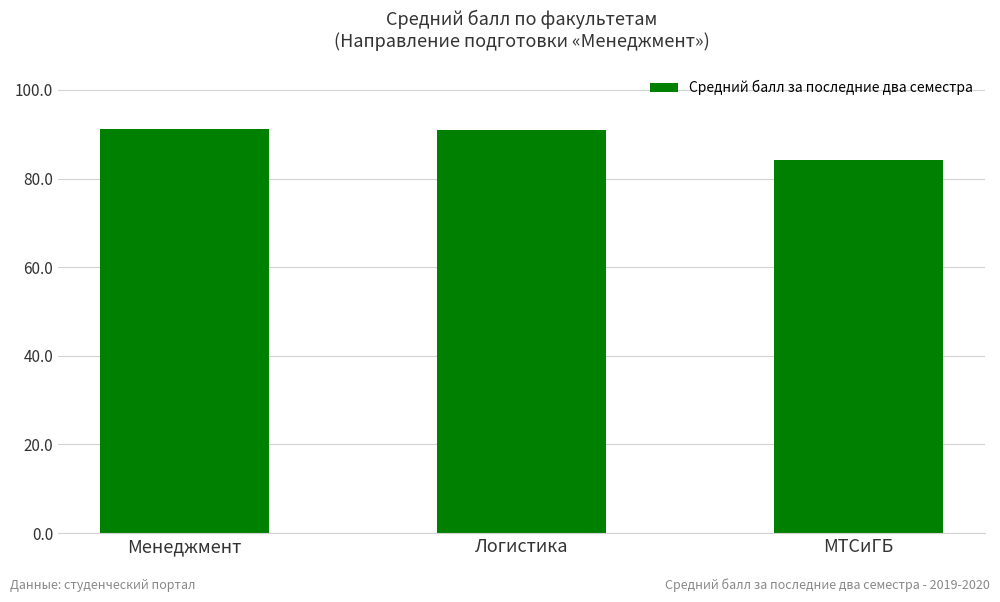

Are the bars grouped side by side (vs. stacked)?

No